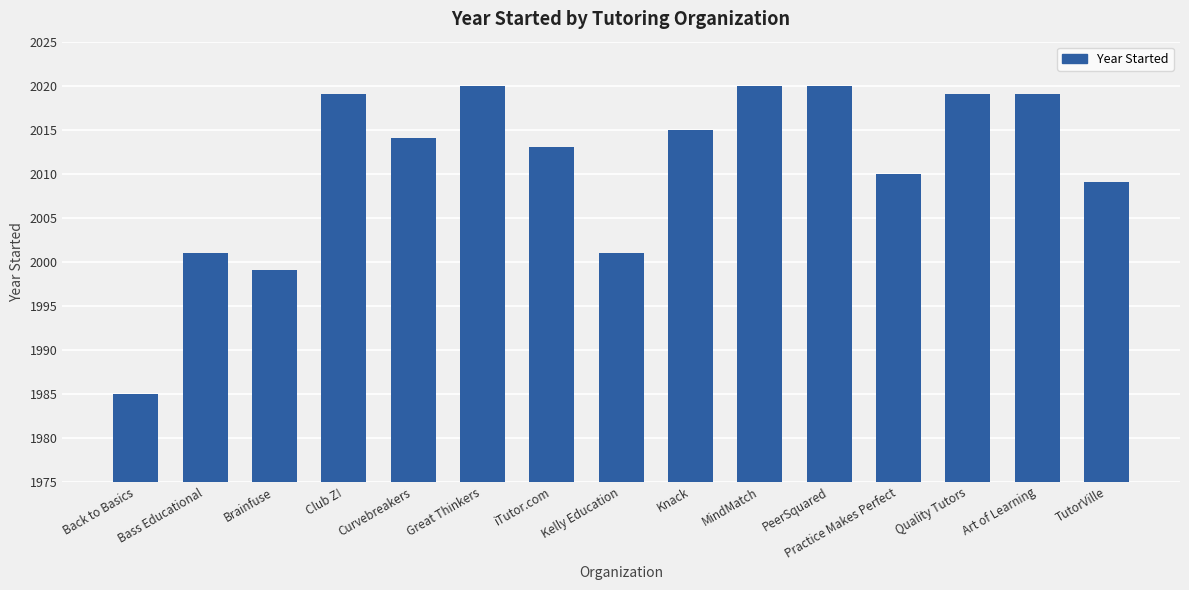

How many bars are there in total?

15